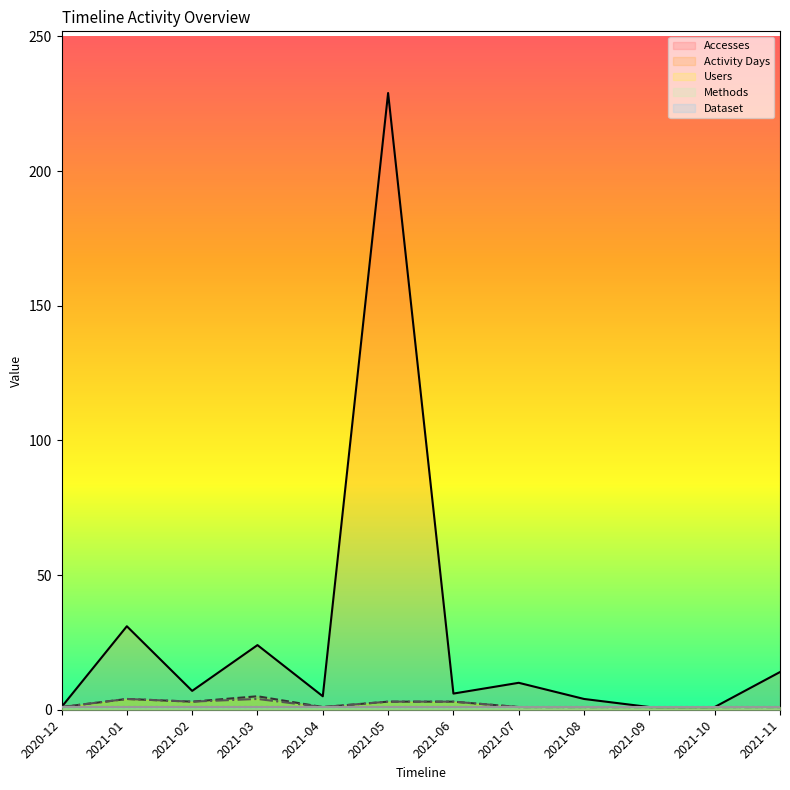

List the labels in order of Activity Days value, smallest first.

2020-12, 2021-04, 2021-07, 2021-08, 2021-09, 2021-10, 2021-11, 2021-02, 2021-05, 2021-06, 2021-01, 2021-03